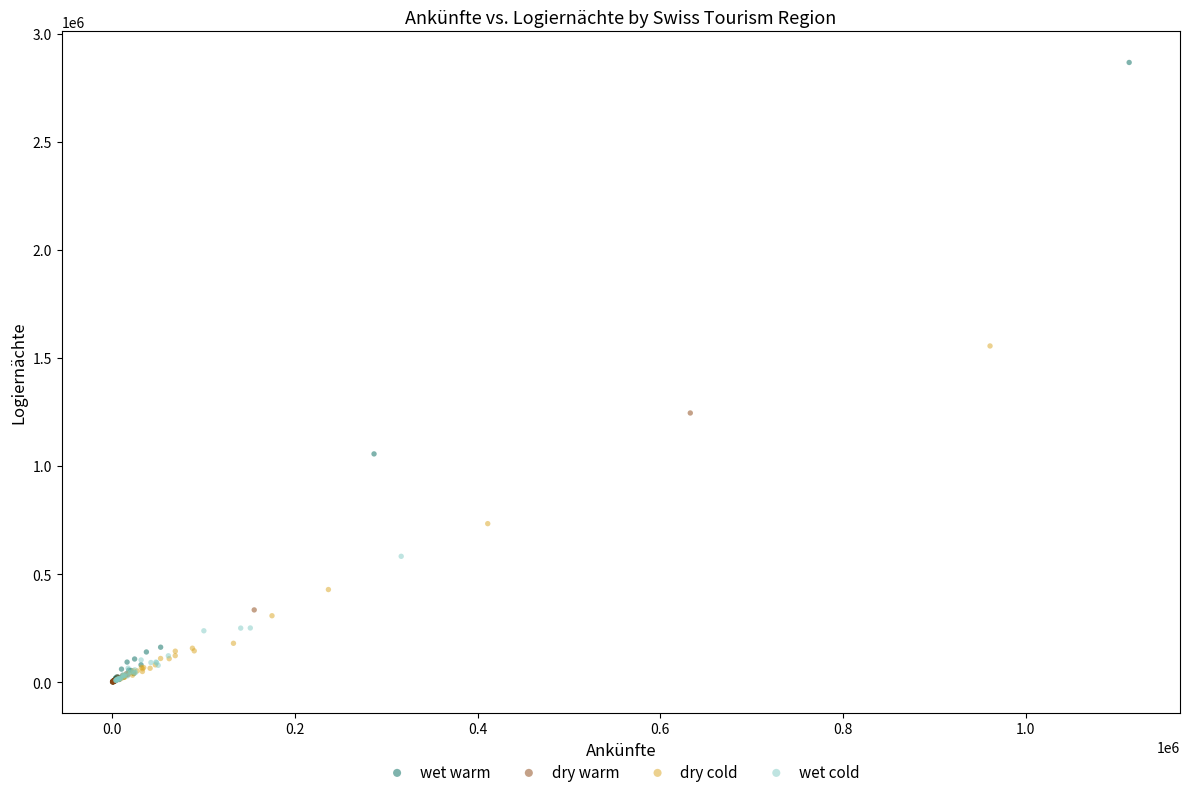

Which series reaches the maximum Y coordinate?

wet warm